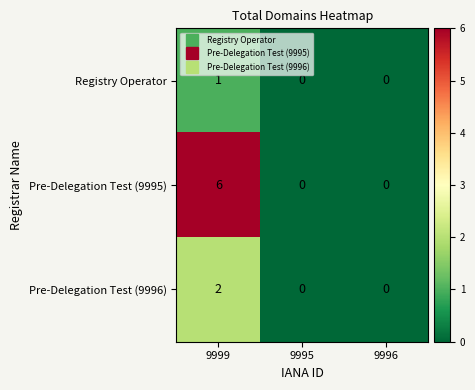

Count the number of categories in the chart.

3